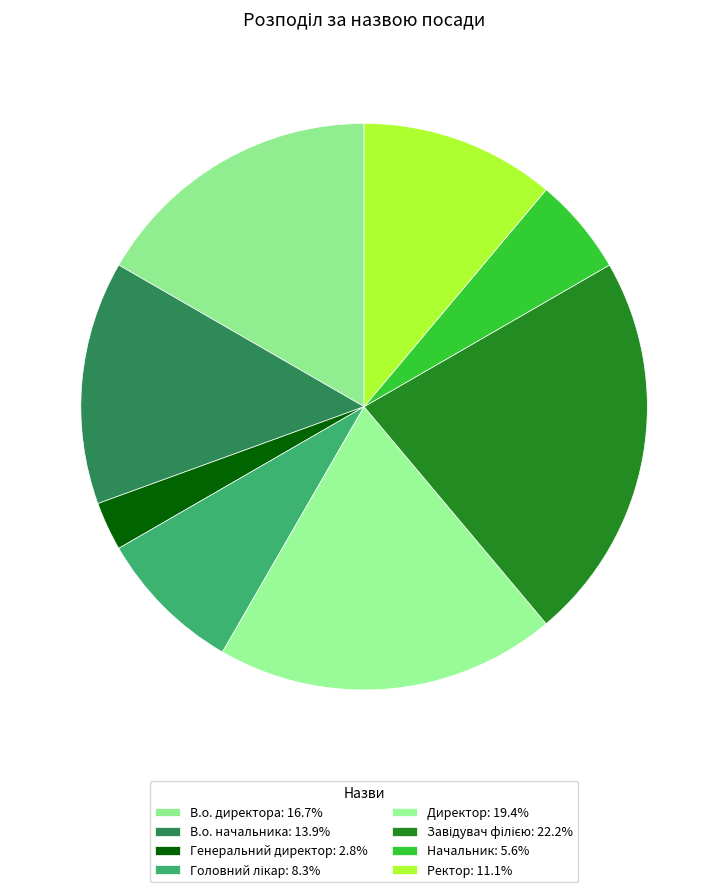

Is it true that Начальник is 1% of the pie?

False